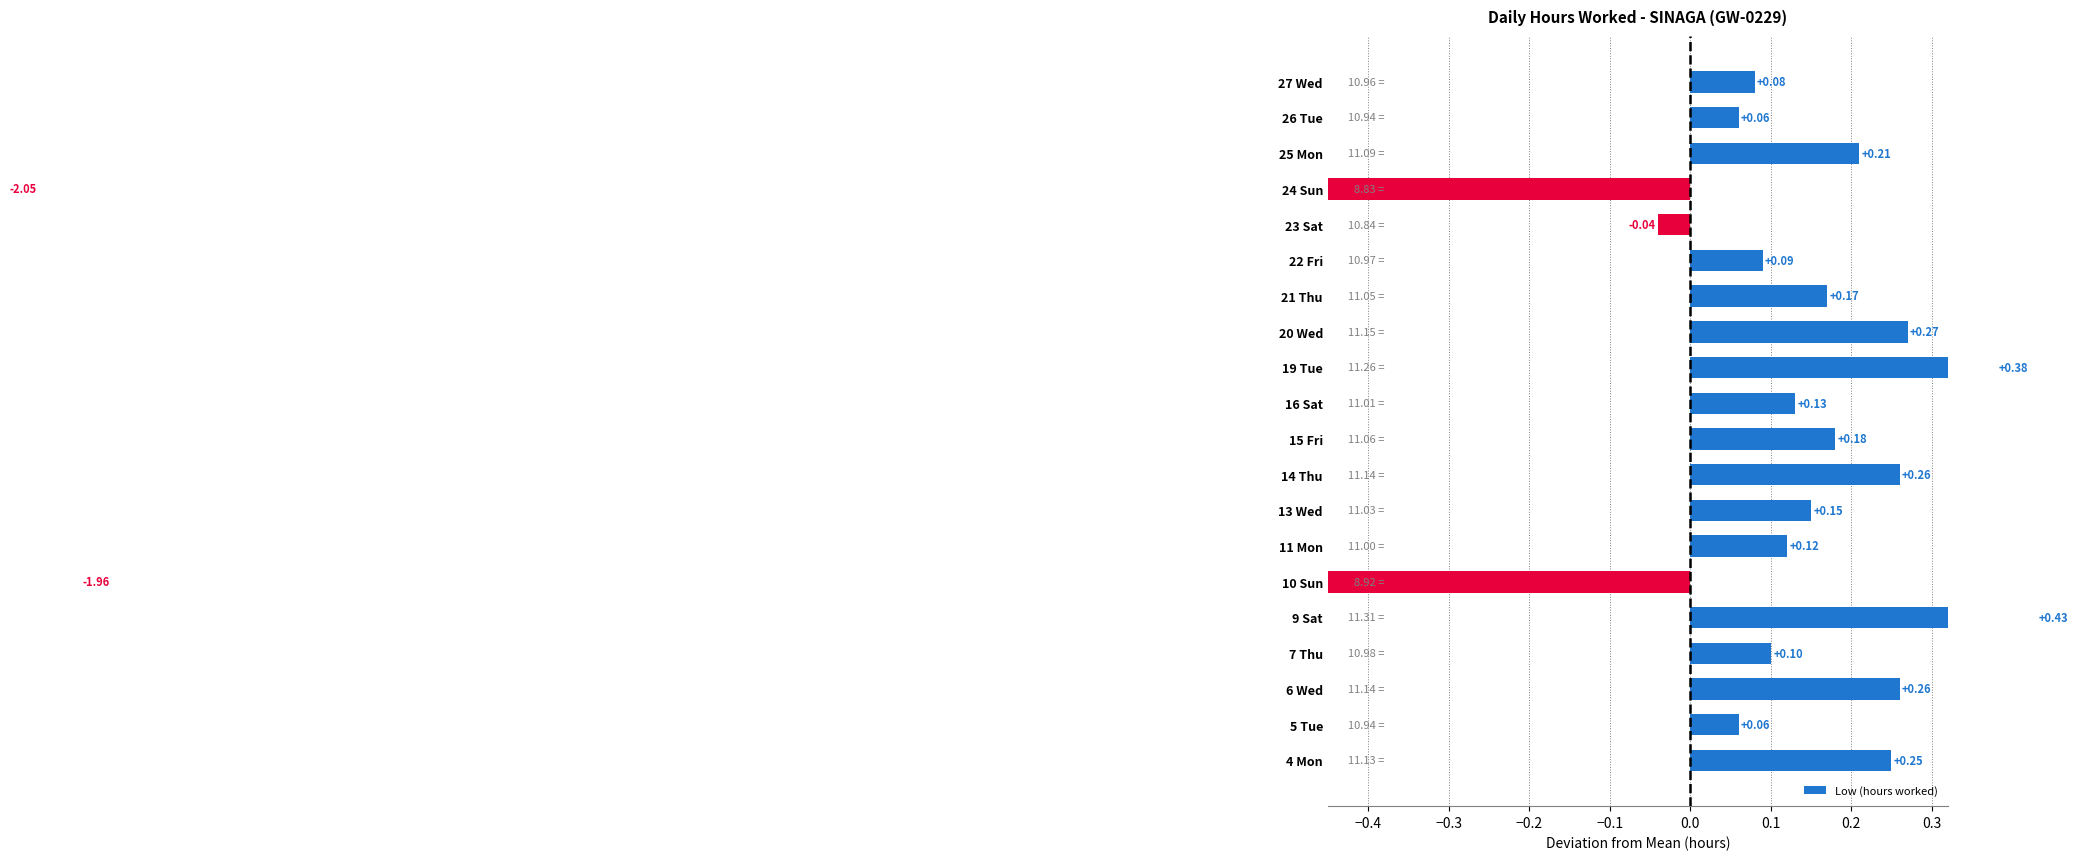

True or false: the data shows 0.0 at 22 Fri.

False